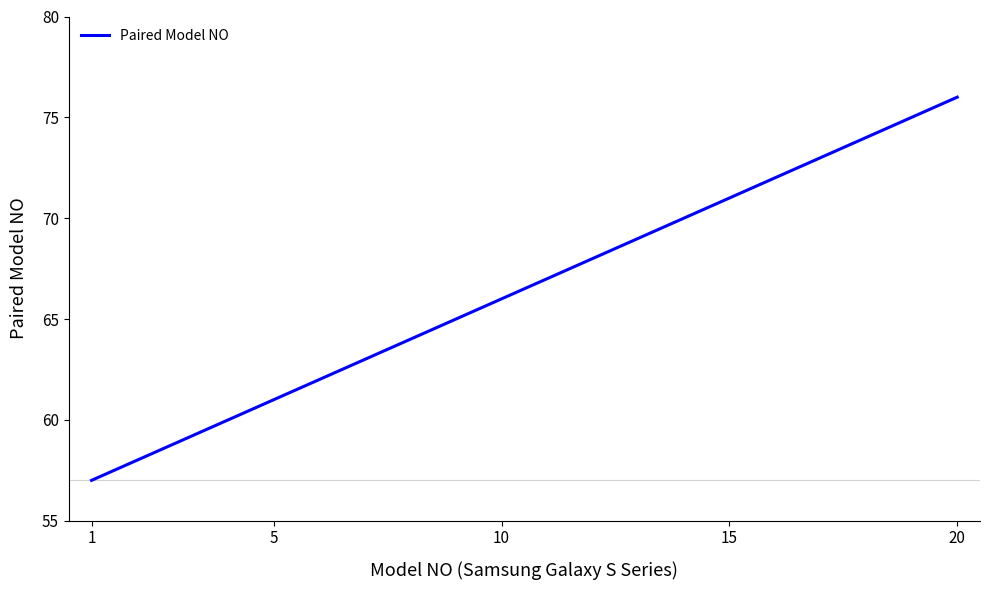

What is the maximum value shown in the chart?

76